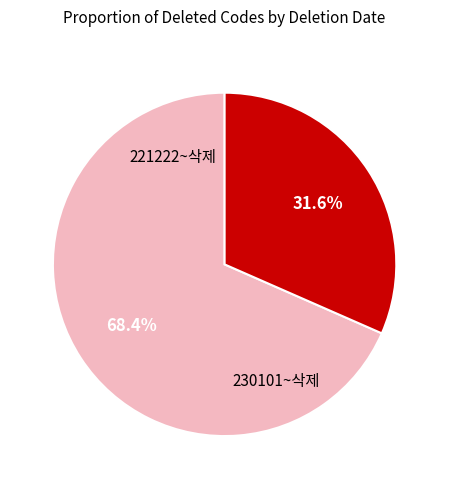

Count the number of slices in the pie.

2